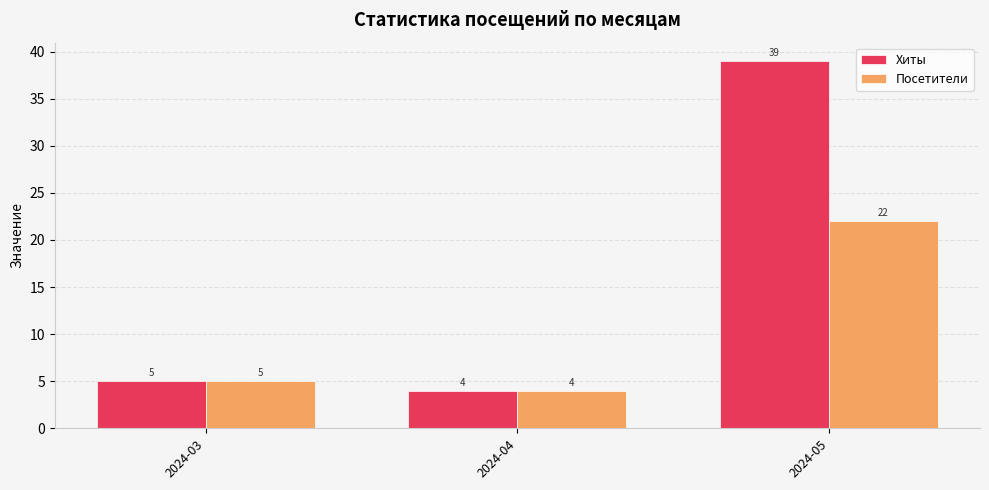

What is the value of the Посетители bar at the 3rd from the left?

22